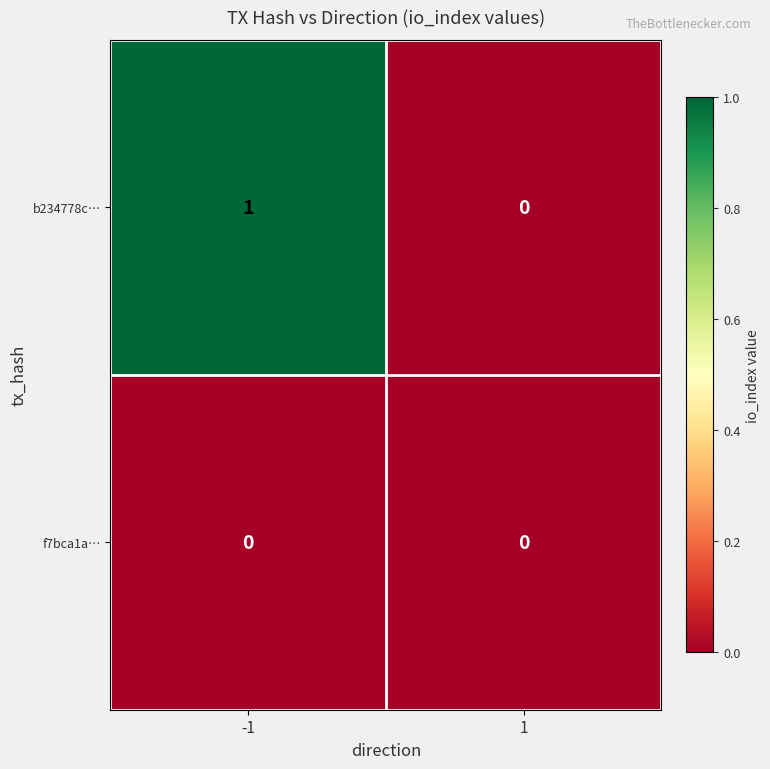

The f7bca1a… series shows 0 at 1. True or false?

True